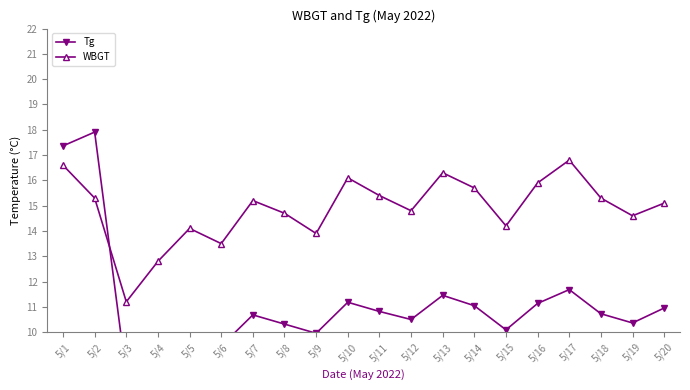

Reading left to right, transcribe all the data shown in this chart.

Tg: 17.4	17.9	8.3	9.2	9.8	9.5	10.7	10.3	10.0	11.2	10.8	10.5	11.5	11.0	10.1	11.1	11.7	10.7	10.4	11.0
WBGT: 16.6	15.3	11.2	12.8	14.1	13.5	15.2	14.7	13.9	16.1	15.4	14.8	16.3	15.7	14.2	15.9	16.8	15.3	14.6	15.1